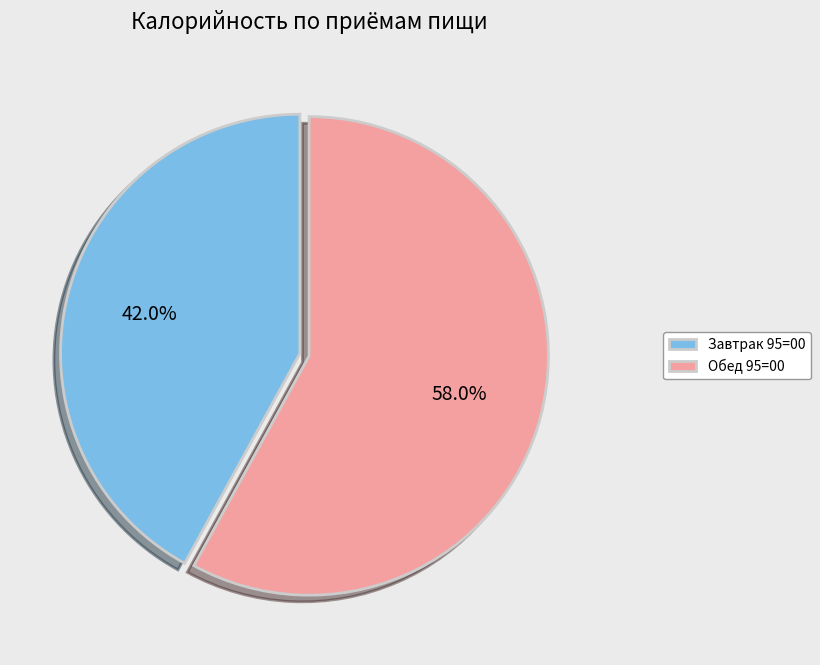

Count the number of slices in the pie.

2